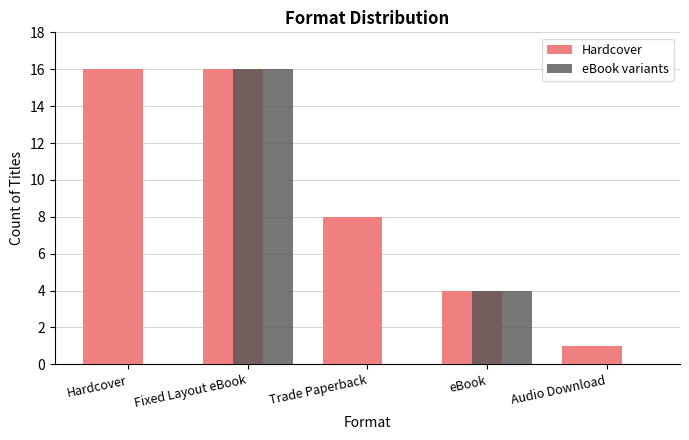

Is it true that eBook variants equals 8 at Trade Paperback?

False